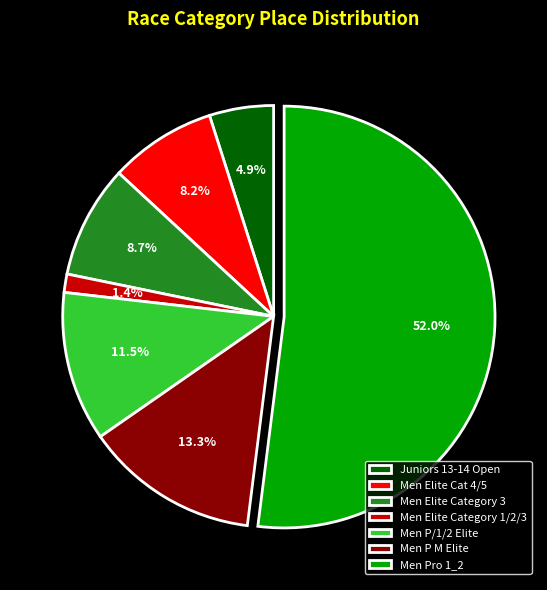

What is the ratio of the value at Men Elite Category 3 to the value at Men Elite Category 1/2/3?

6.2